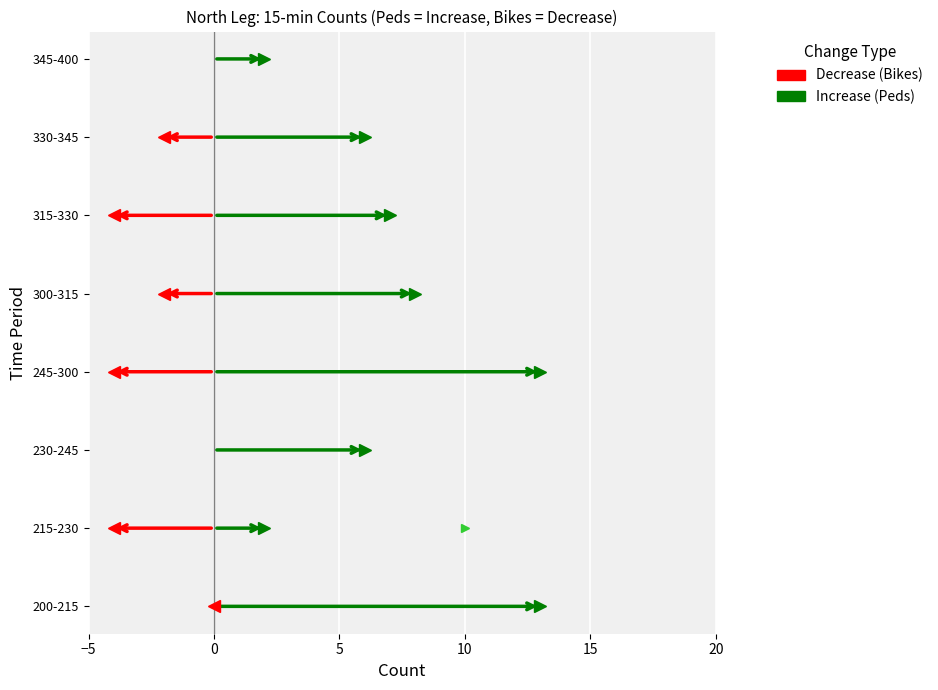

Which series has the largest total across all categories?

Peds_Total